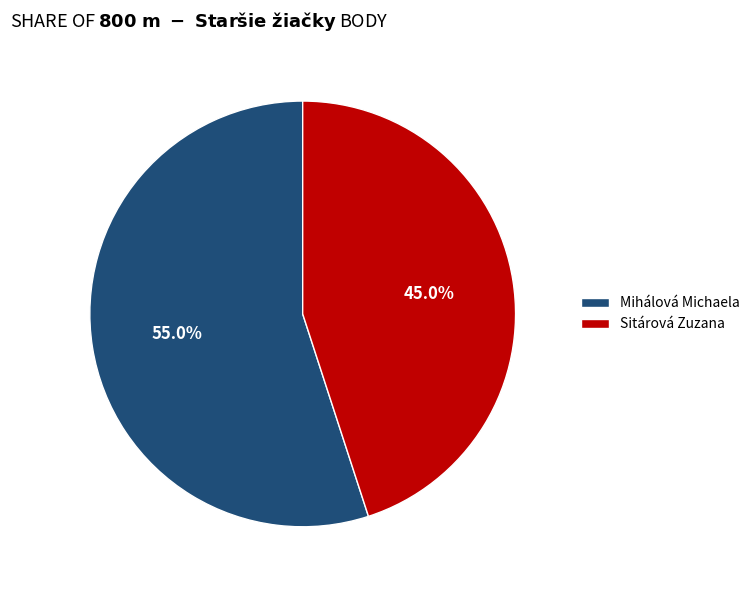

Does Sitárová Zuzana account for over 50% of the chart?

No